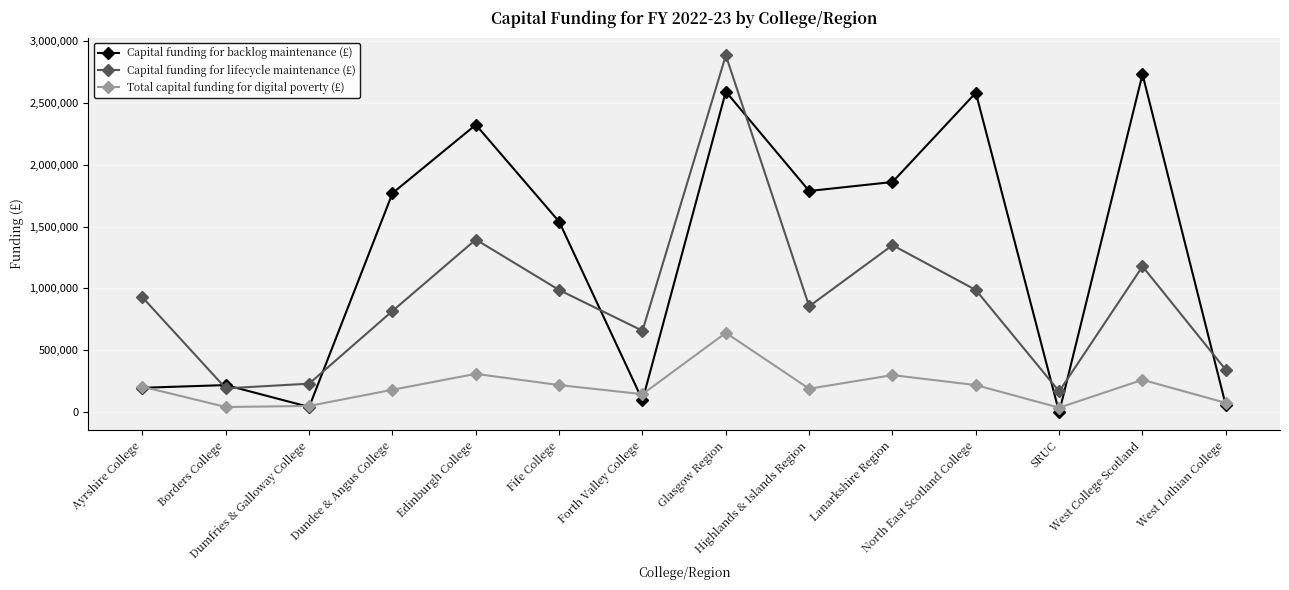

True or false: Capital funding for lifecycle maintenance (£) has more than 1 points higher than both neighbors.

True